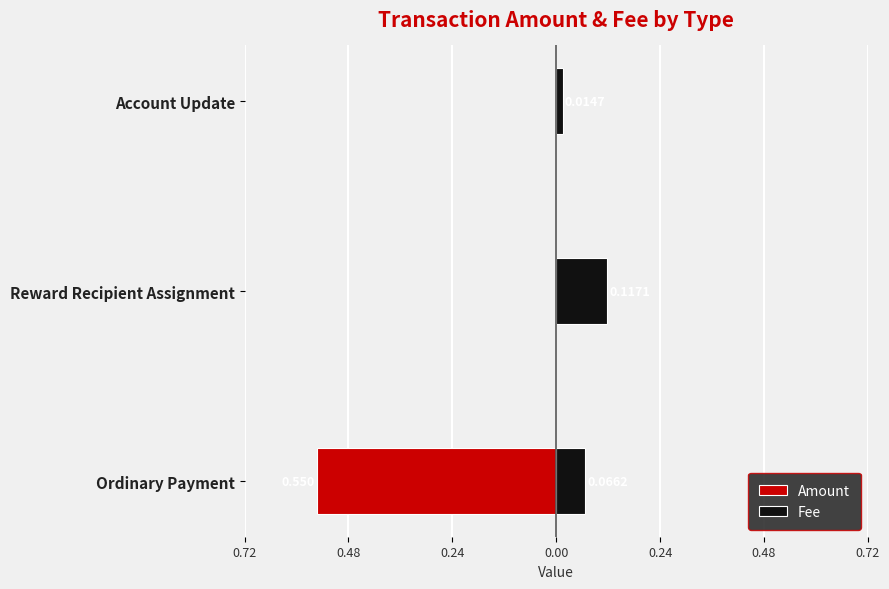

Reading right to left, extract all data points from this chart.

Amount: 0.0	0.0	-0.6
Fee: 0.0	0.1	0.1